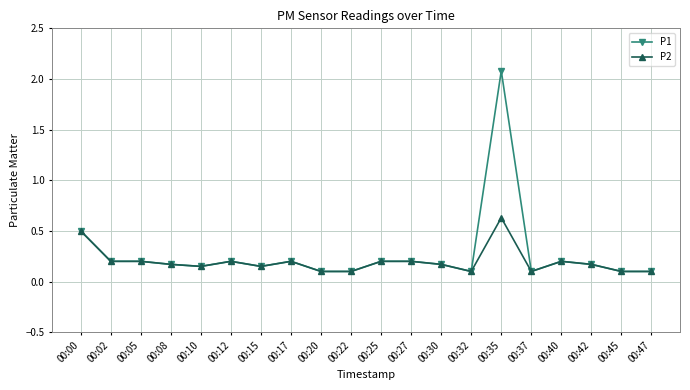

What value does the P2 series have at 00:30?

0.2